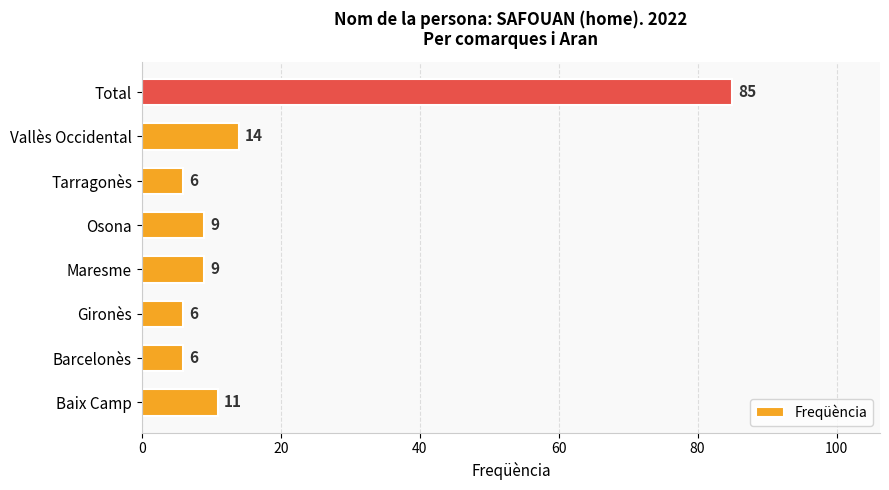

What is the sum of the values at Barcelonès and Vallès Occidental?

20